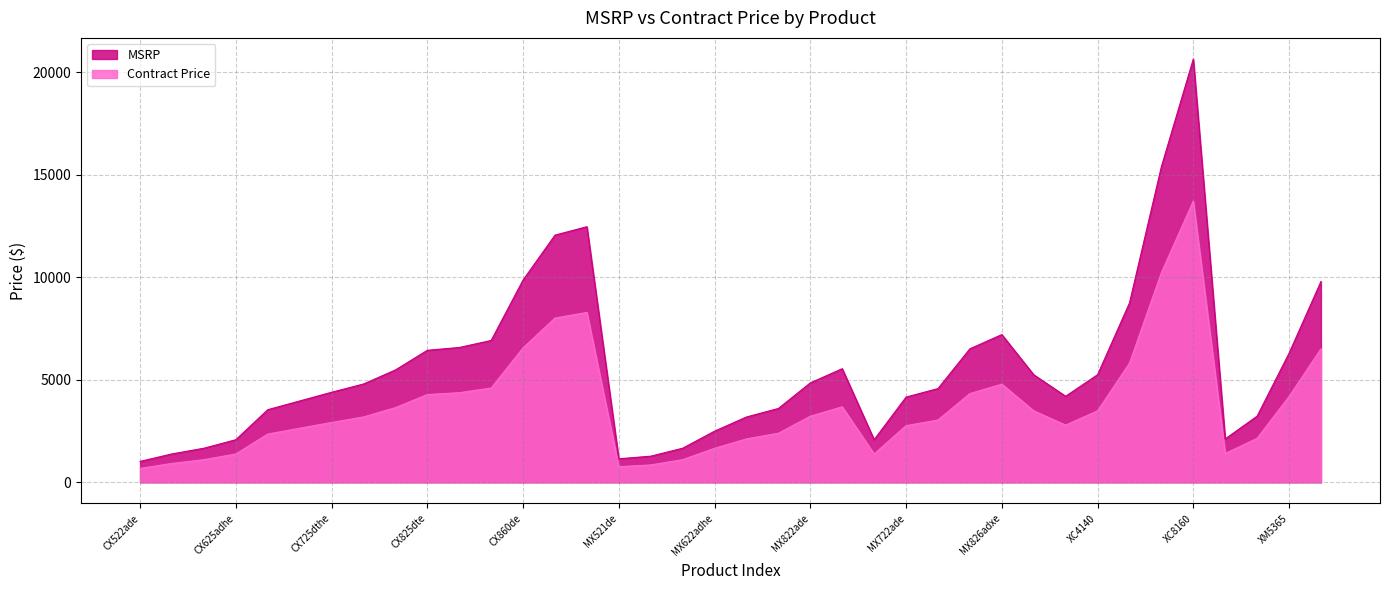

Which series has the largest total across all categories?

MSRP